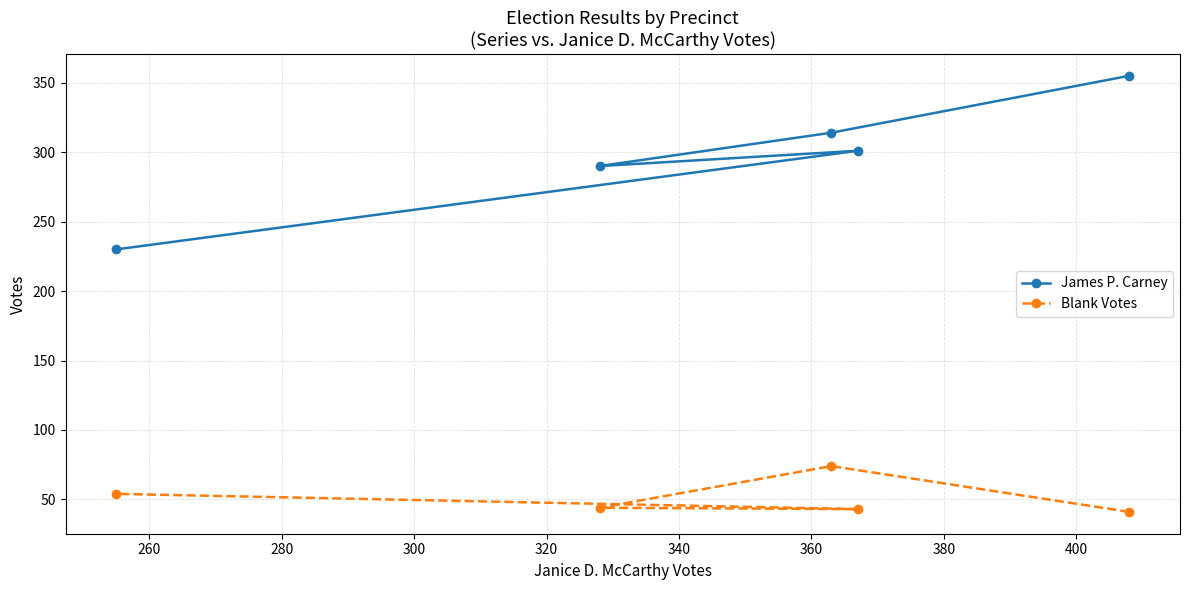

How many categories are shown in the chart?

5